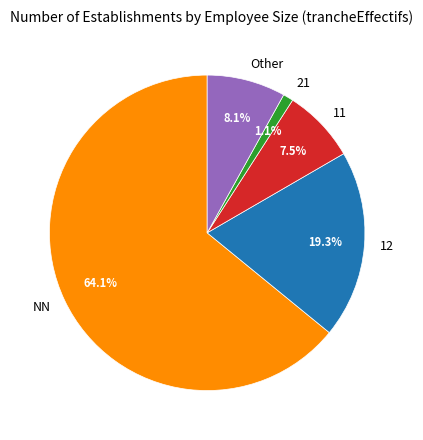

To the nearest percent, what portion does 21 represent?

1%